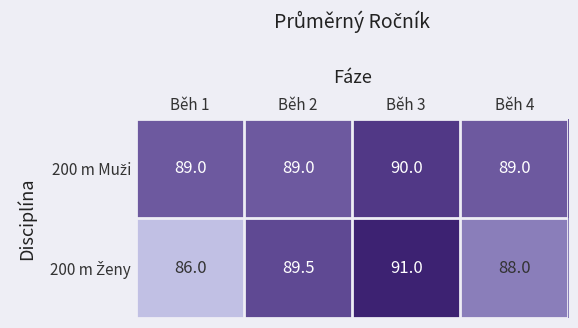

What is the total value across all series at Běh 4?

177.0